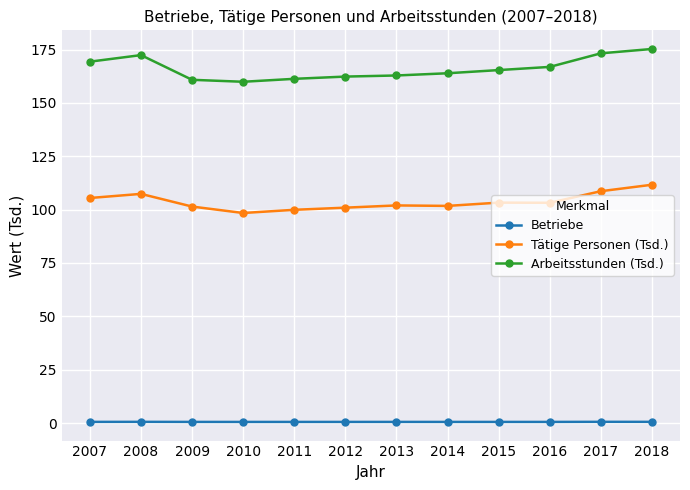

What is the minimum value for Arbeitsstunden (Tsd.)?

159.9